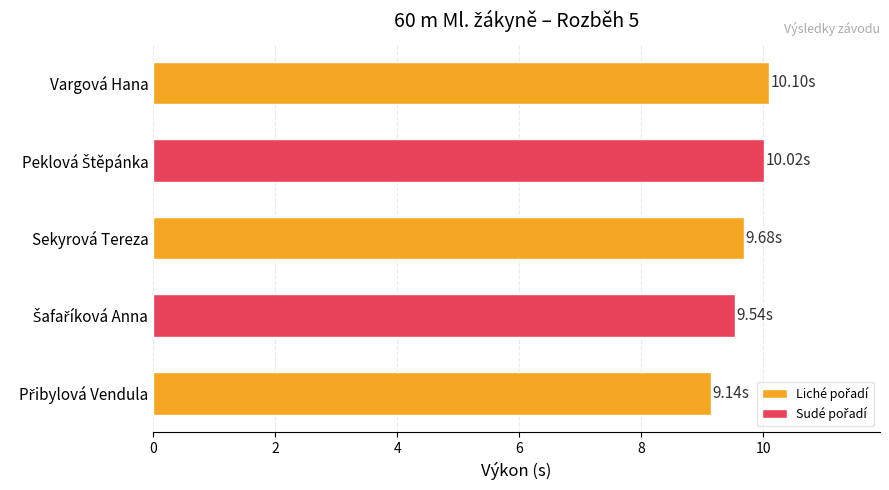

What is the difference between the maximum and second lowest values?

0.6